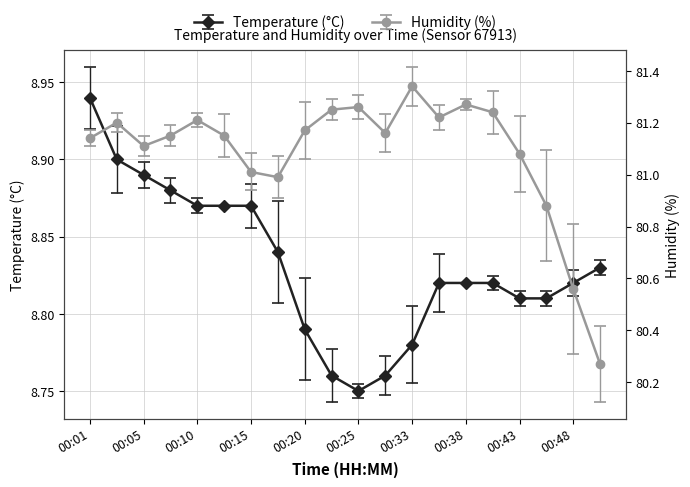

Is the value of Temperature (°C) at 00:48 greater than the value of Humidity (%) at 00:01?

No